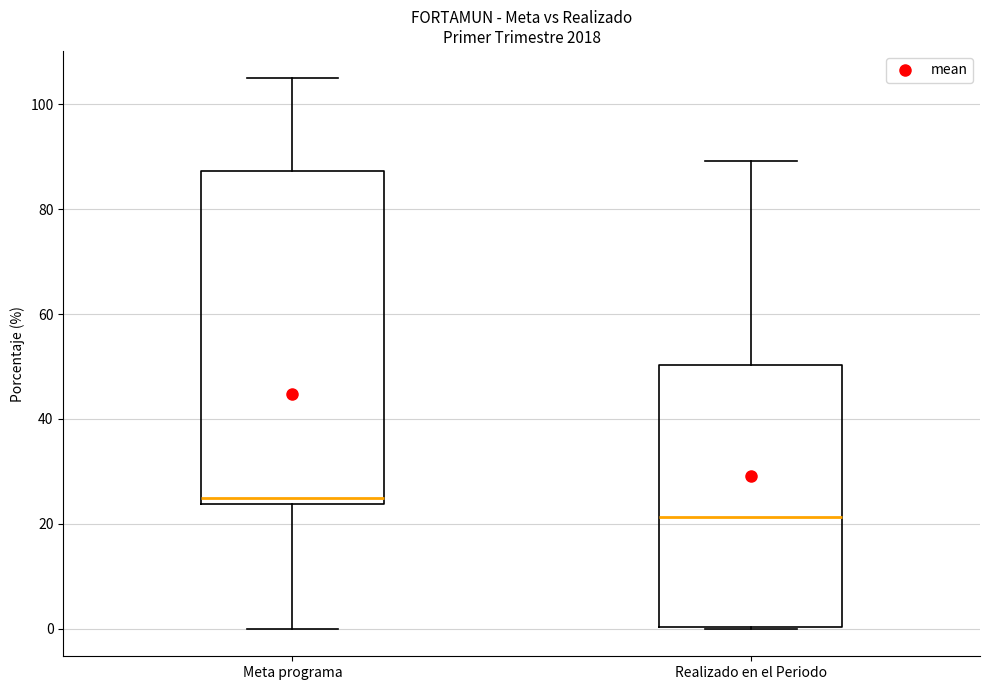

Comparing the boxes themselves (not the whiskers), which one is the tallest?

Meta programa